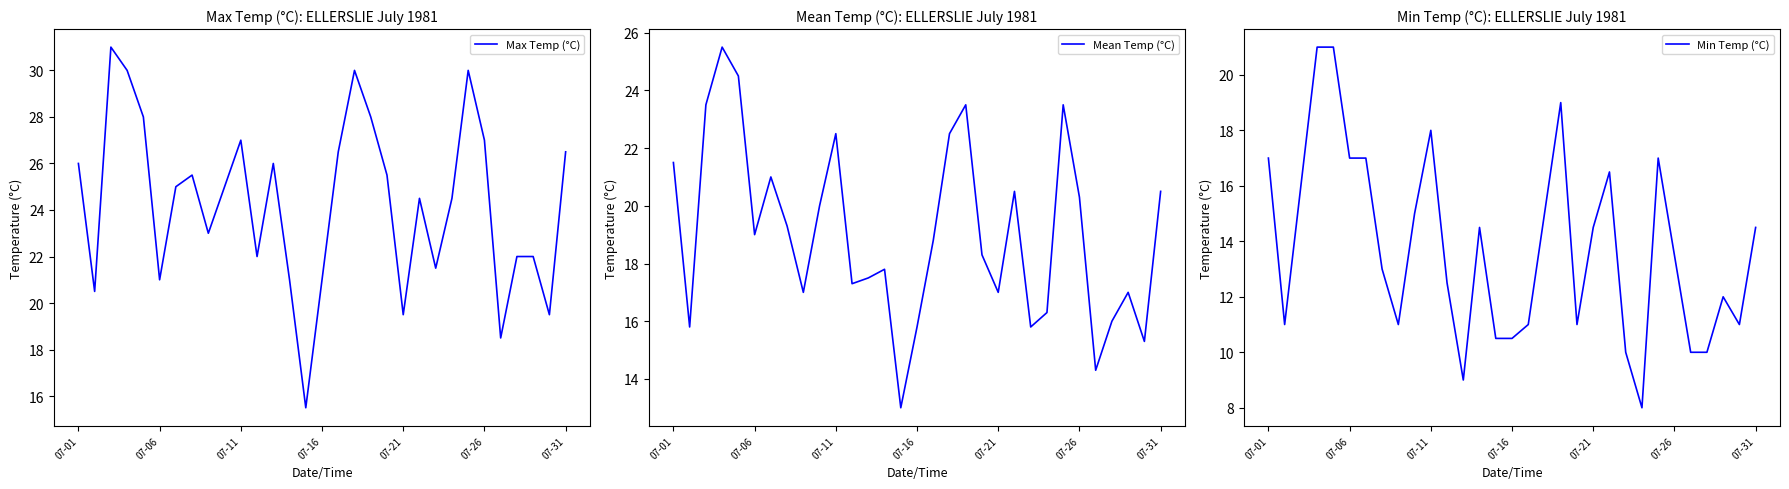

Is it true that Min Temp (°C) equals 8.3 at 07-26?

False